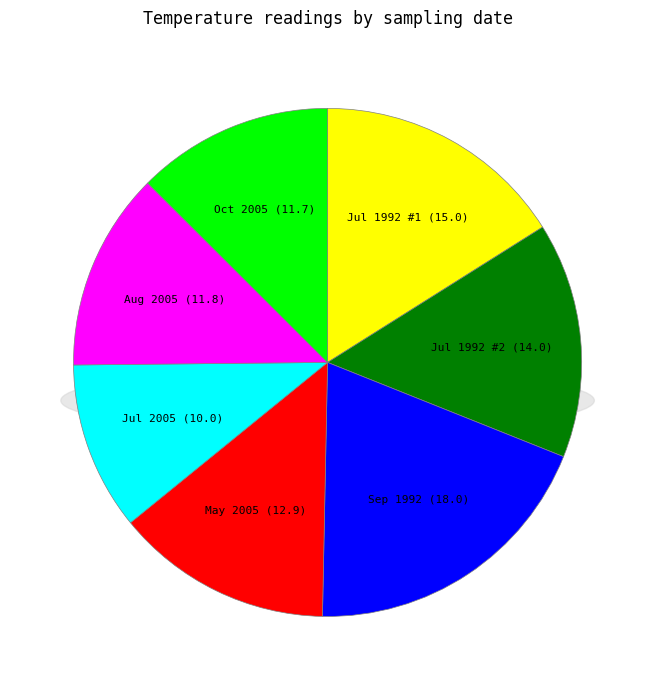

What percentage is the 07 (2005-07-07) slice, to the nearest percent?

11%